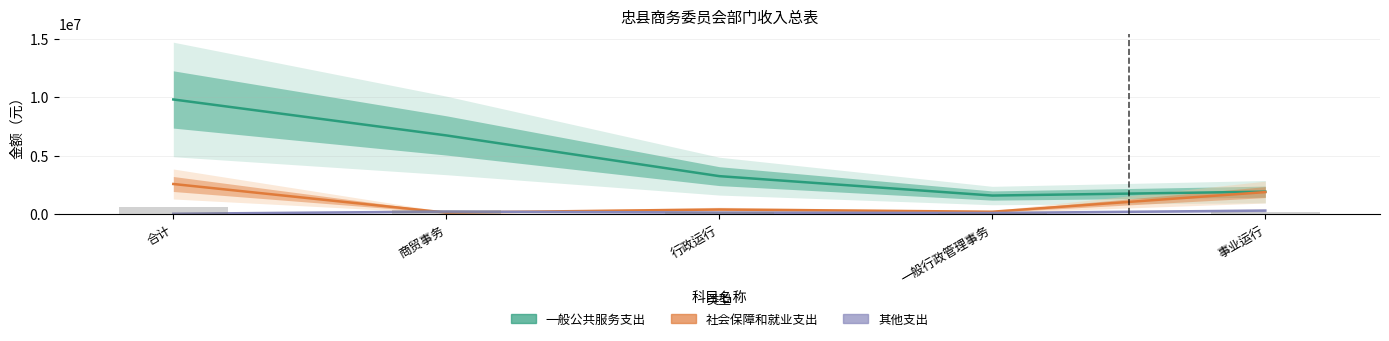

Reading right to left, extract all data points from this chart.

一般公共服务支出: 1913139	1580000	3244962	6738101	9823717
社会保障和就业支出: 1877100	192601	385203	116697	2571601
其他支出: 289579	84142	120977	205119	19317